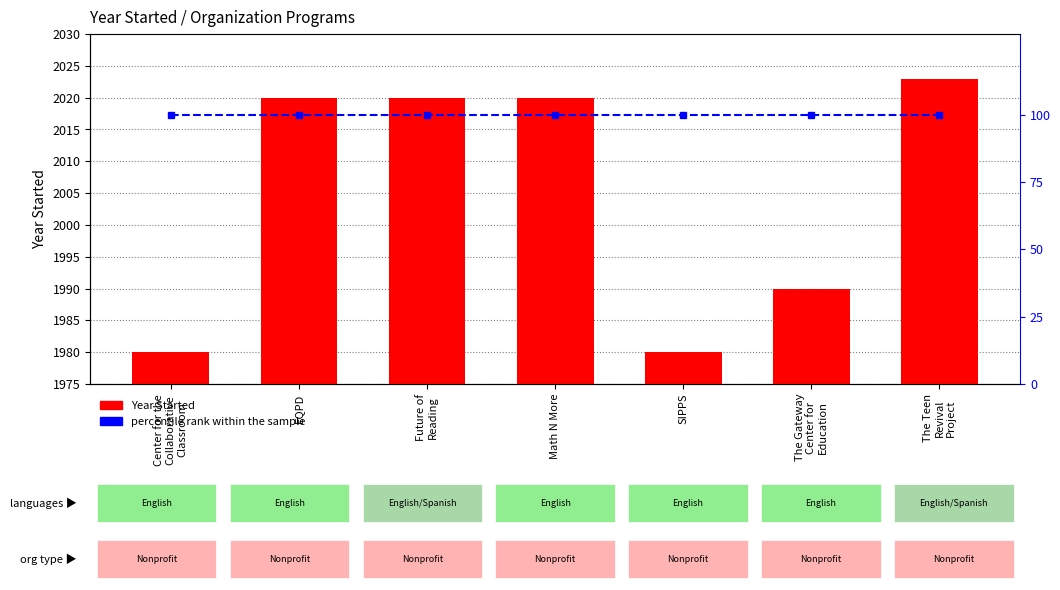

The value of Year Started at The Gateway
Center for
Education is 1990. True or false?

True